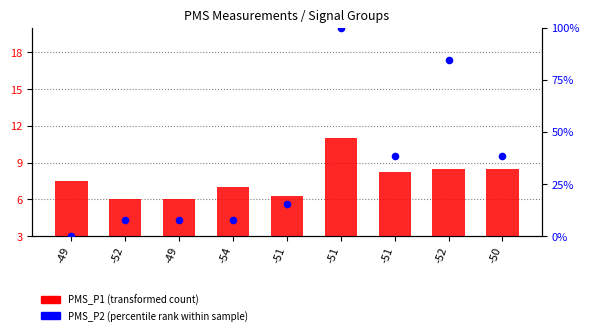

At which category is the sum across all series the highest?

-51